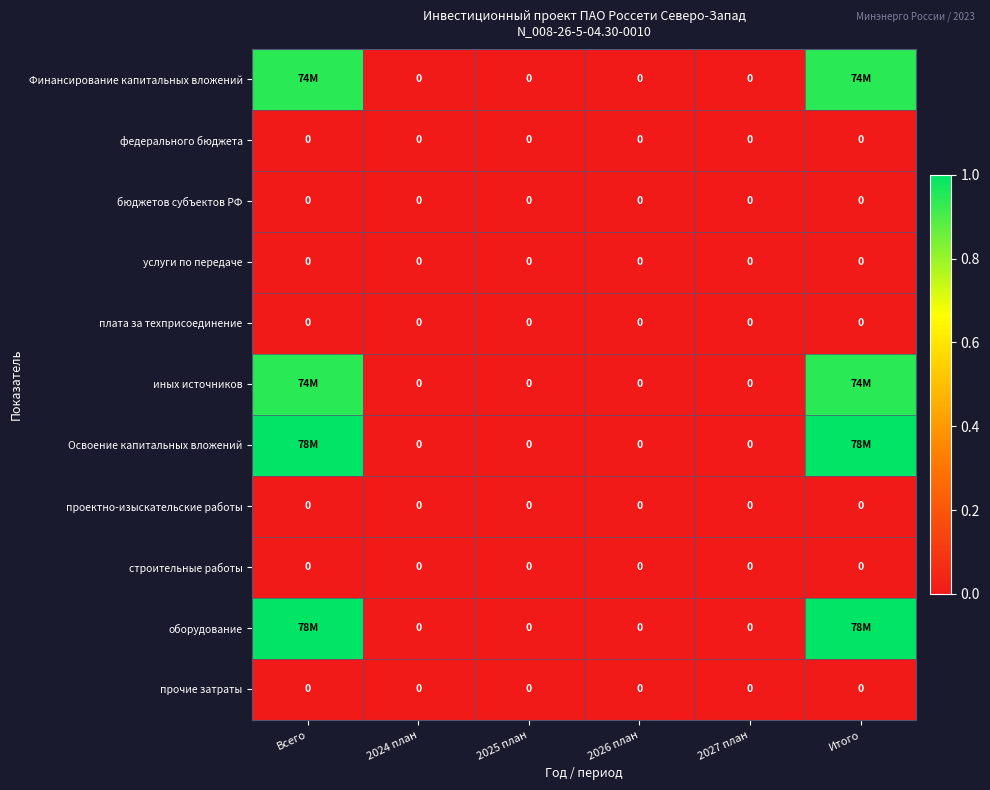

Is the value of бюджетов субъектов РФ at 2027 план greater than the value of иных источников at Всего?

No